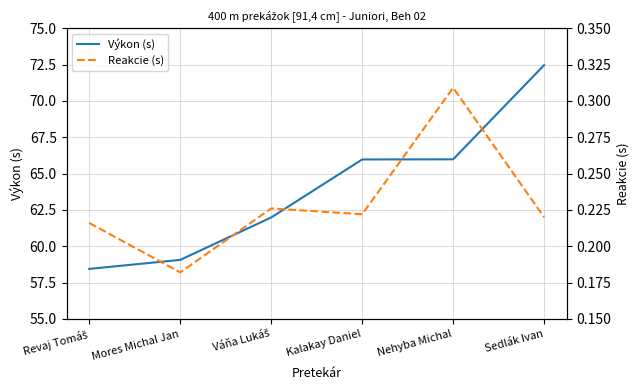

Reading left to right, list all the values displayed in this chart.

Výkon (s): Revaj Tomáš=58.4	Mores Michal Jan=59.1	Váňa Lukáš=62.0	Kalakay Daniel=66.0	Nehyba Michal=66.0	Sedlák Ivan=72.5
Reakcie (s): Revaj Tomáš=0.2	Mores Michal Jan=0.2	Váňa Lukáš=0.2	Kalakay Daniel=0.2	Nehyba Michal=0.3	Sedlák Ivan=0.2